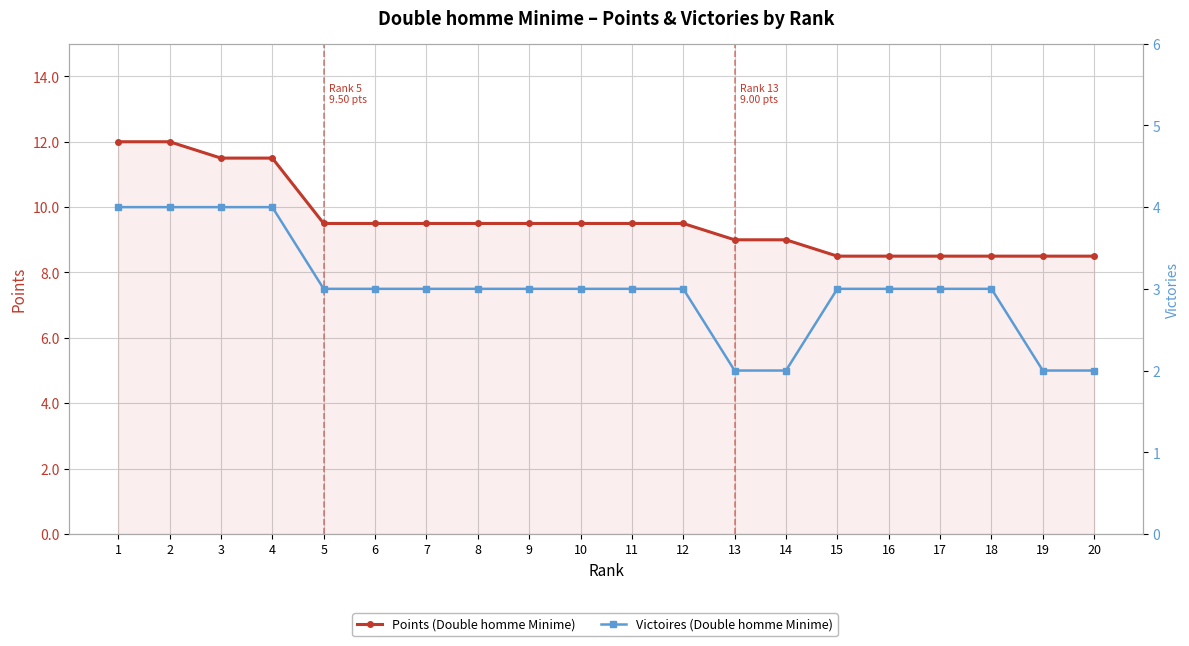

Rank the series at 14 from lowest to highest value.

Victoires, Points